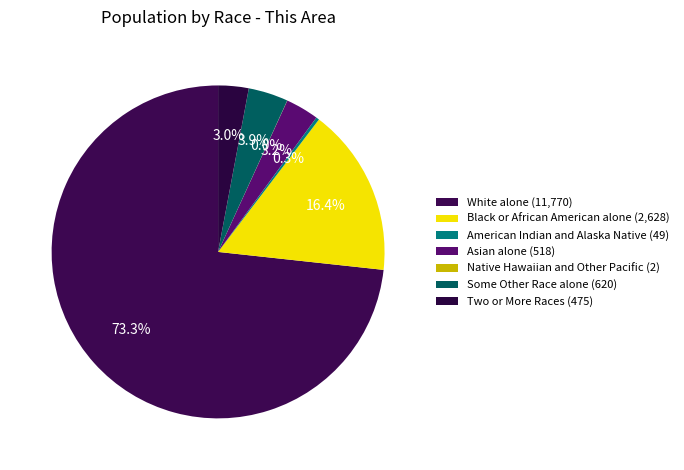

Is there a majority slice in this chart?

Yes